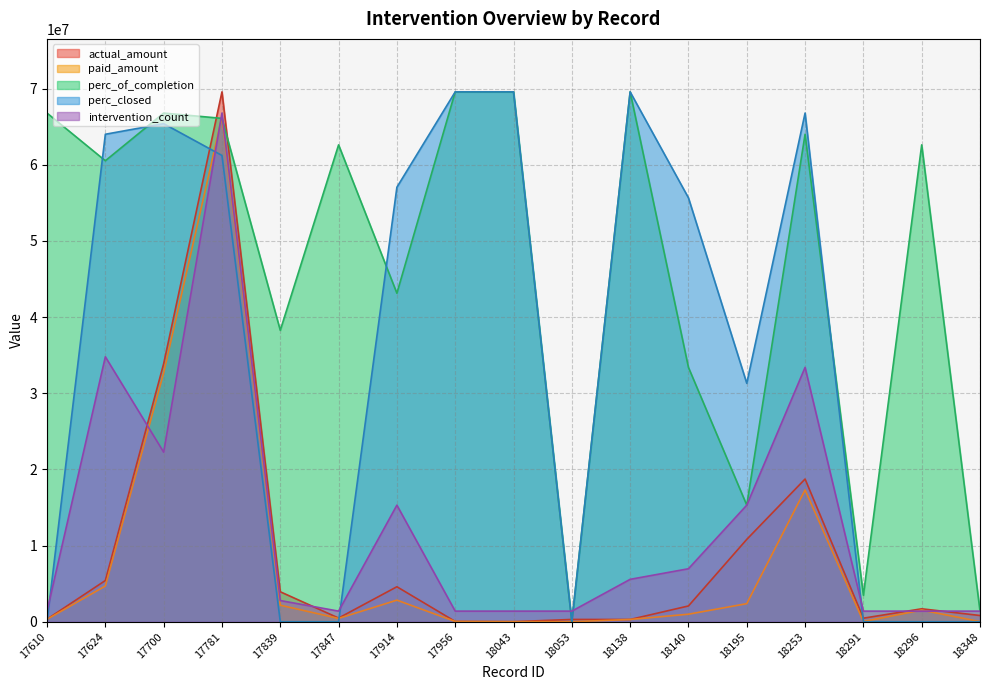

True or false: perc_of_completion and intervention_count cross at least once.

True